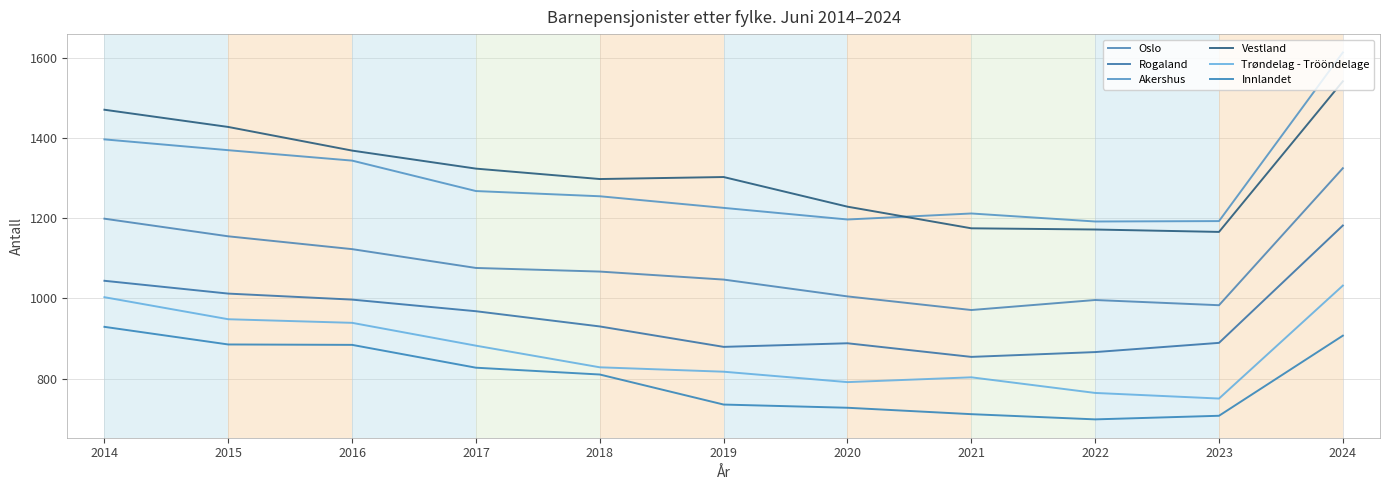

At which label does Trøndelag - Trööndelage reach its minimum?

2023